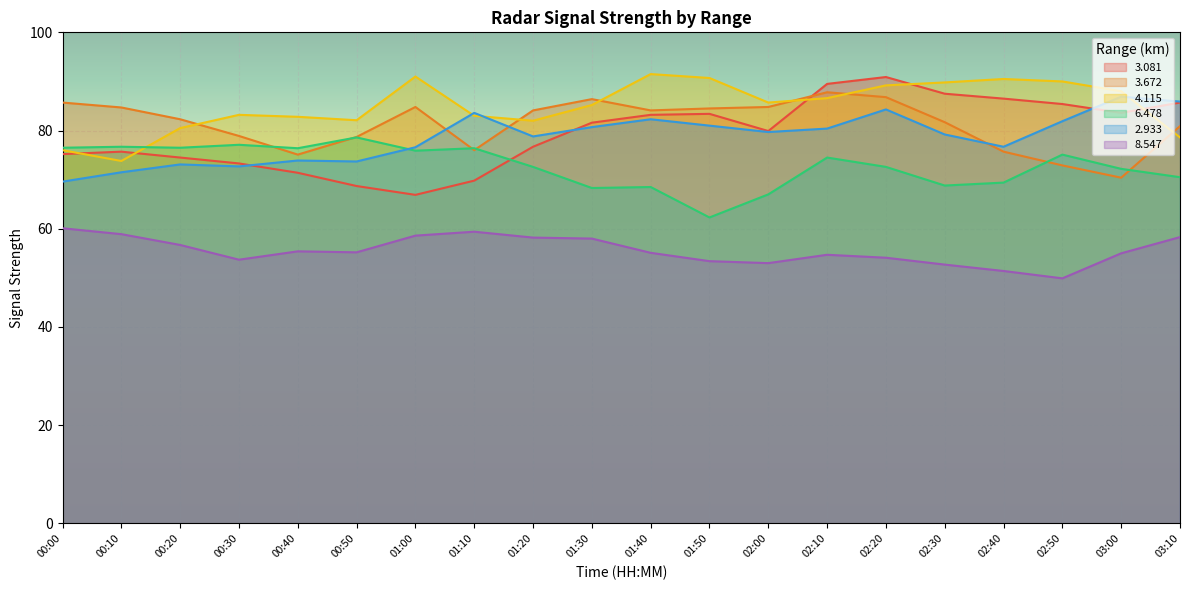

What is the label of the 10th point from the left?

01:30